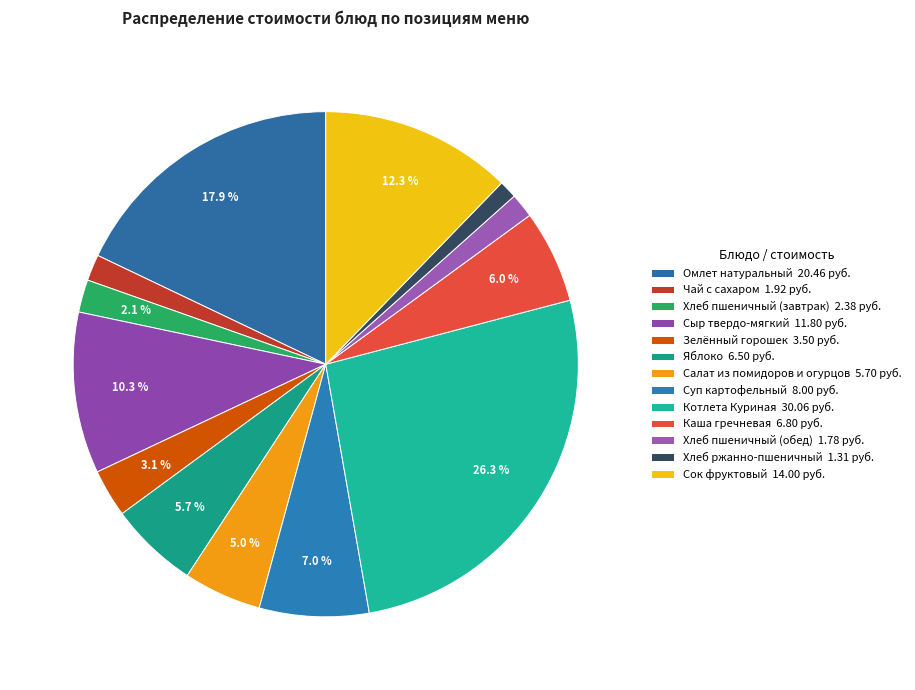

Which category has the biggest portion of the pie?

Котлета Куриная